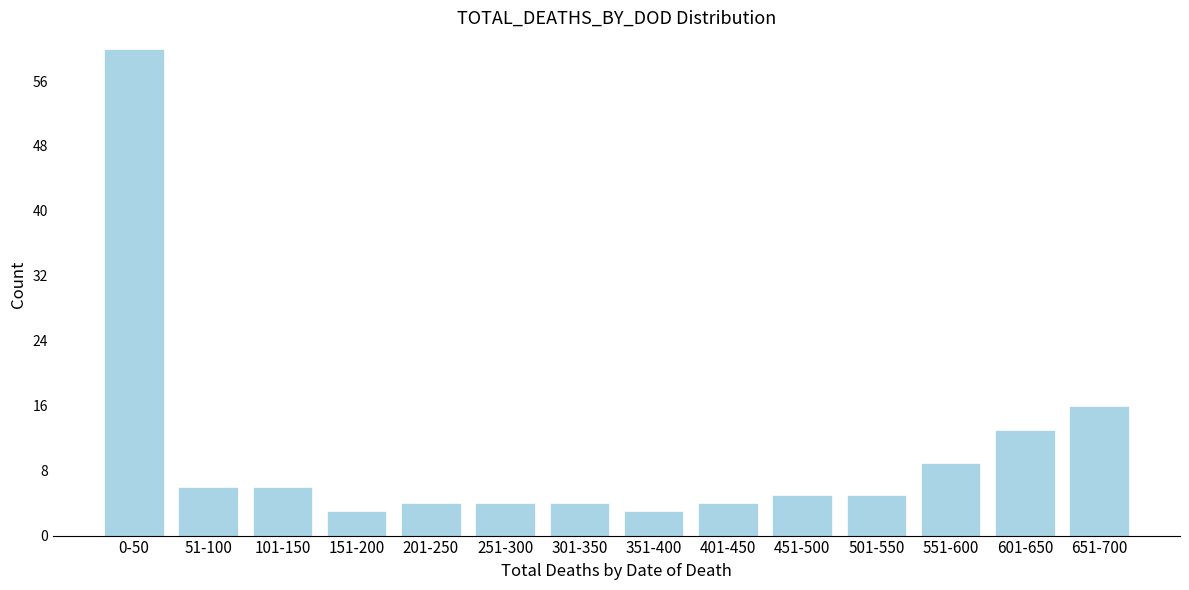

Reading right to left, extract all data points from this chart.

651-700=16	601-650=13	551-600=9	501-550=5	451-500=5	401-450=4	351-400=3	301-350=4	251-300=4	201-250=4	151-200=3	101-150=6	51-100=6	0-50=60